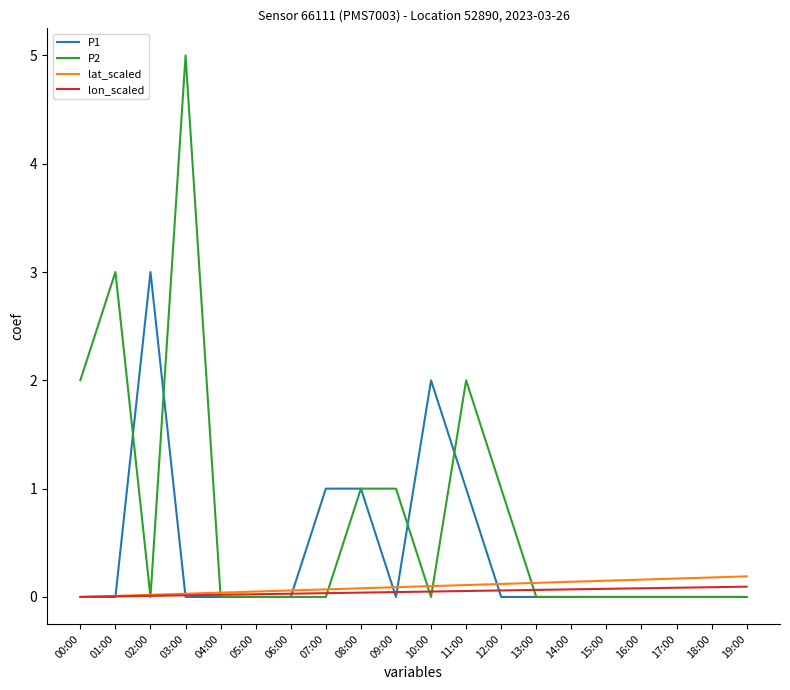

The value of P1 at 07:00 is 1.6. True or false?

False